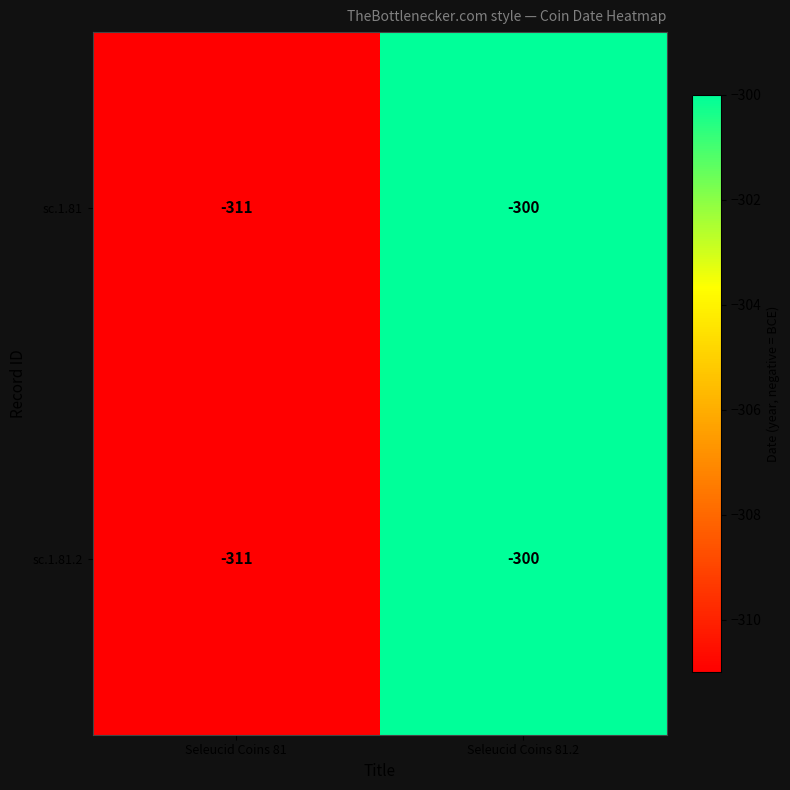

What is the difference between the maximum and minimum values in the sc.1.81.2 series?

11